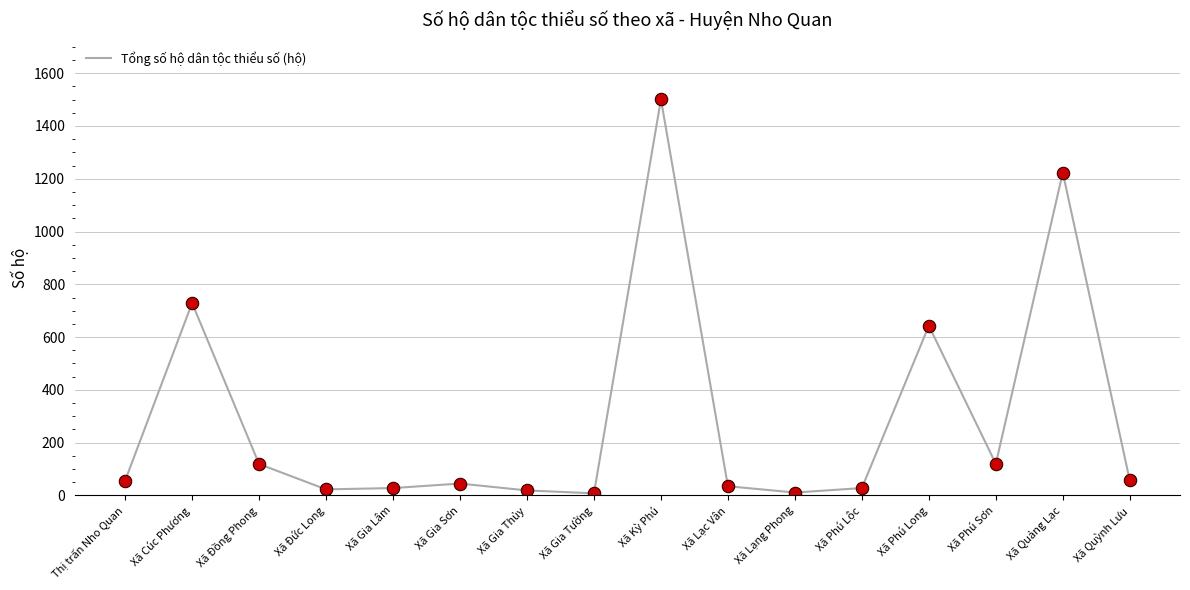

What is the change in value from Xã Gia Lâm to Xã Kỳ Phú?

+1473